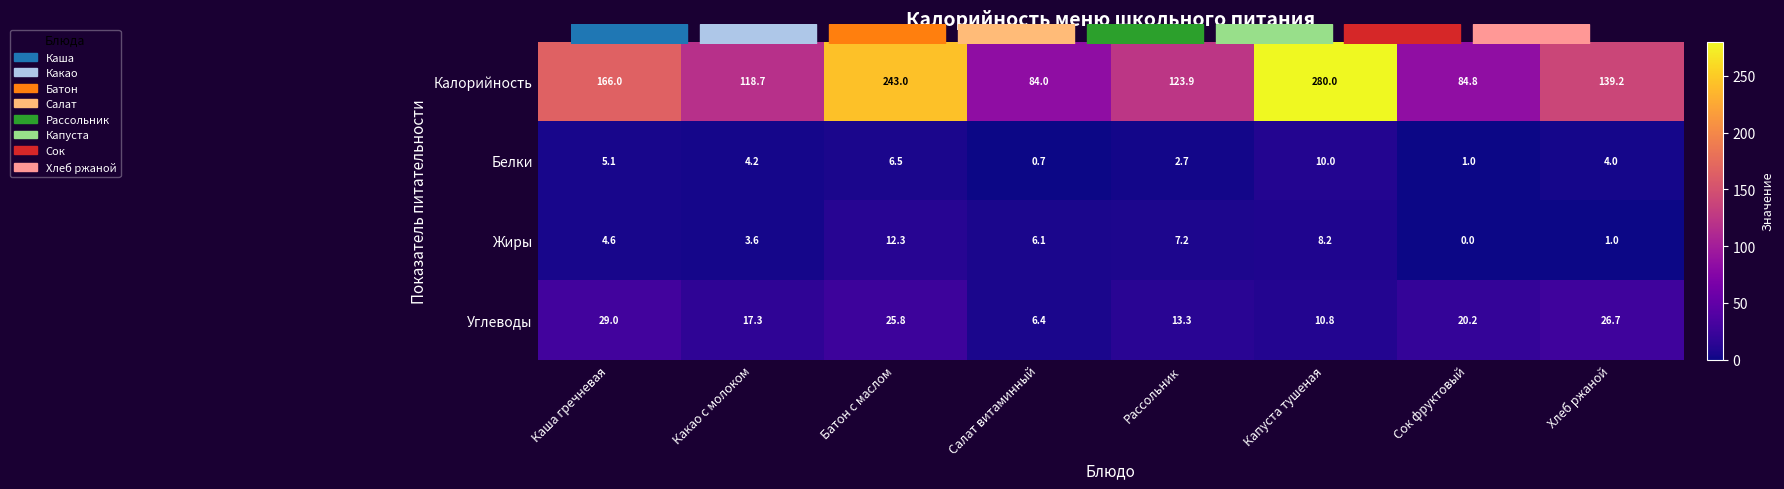

Between Салат витаминный and Сок фруктовый, which series saw the biggest shift?

Углеводы